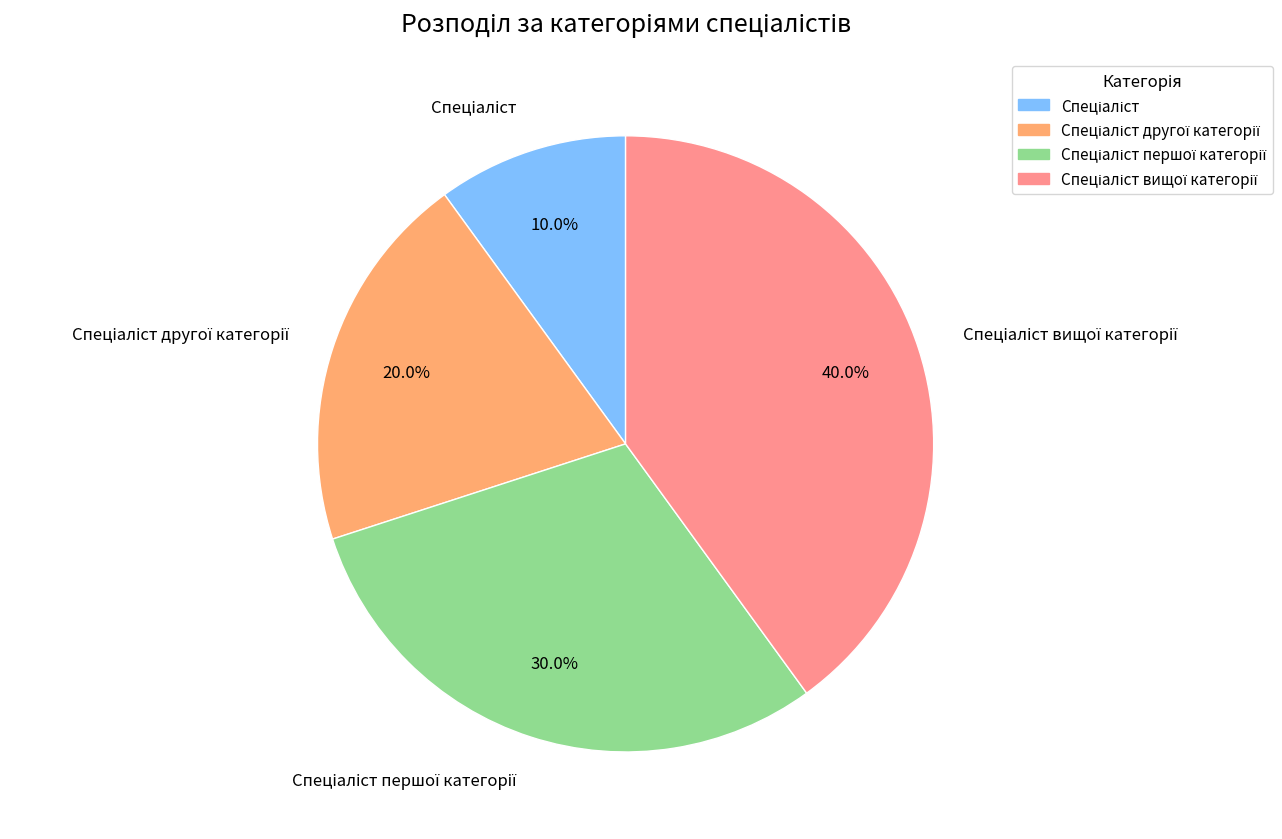

To the nearest percent, what is the difference between the largest and smallest slice percentages?

30%